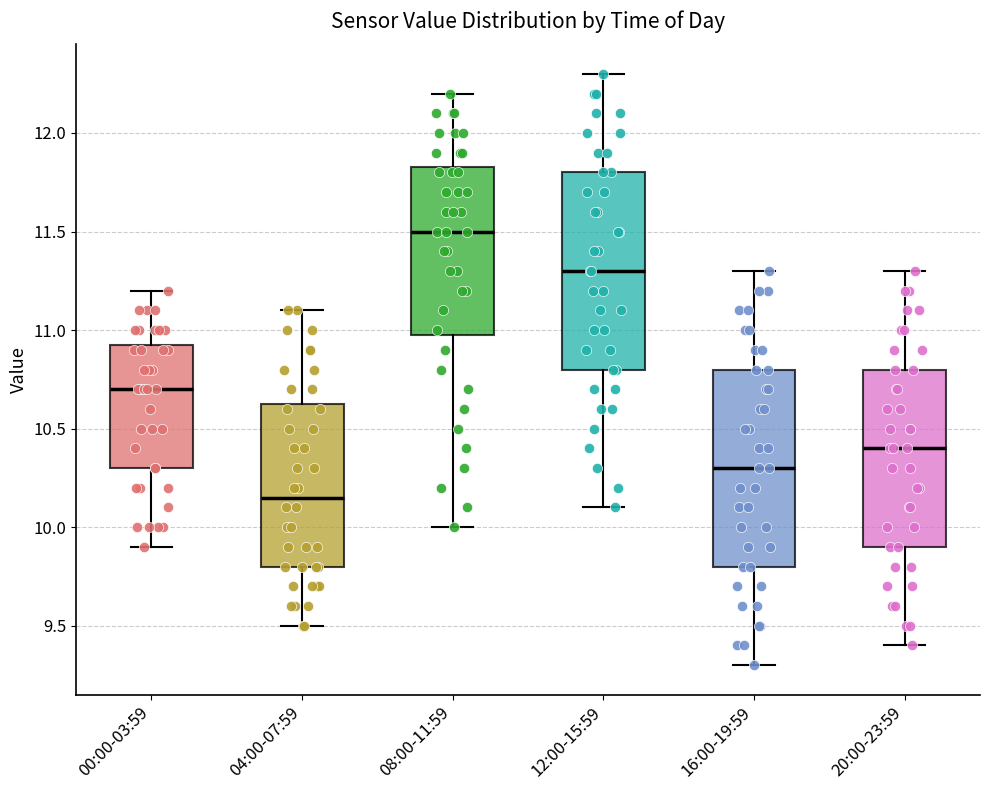

Reading left to right, read every box against the y-axis: the position of its median line, the range the box covers, and the ends of its whiskers. The values are not printed on the chart, so give them approximately, as read against the axis.

00:00-03:59: median 10.70, box 10.30 to 10.95, whiskers 9.90 to 11.20
04:00-07:59: median 10.15, box 9.80 to 10.65, whiskers 9.50 to 11.10
08:00-11:59: median 11.50, box 11.00 to 11.85, whiskers 10.00 to 12.20
12:00-15:59: median 11.30, box 10.80 to 11.80, whiskers 10.10 to 12.30
16:00-19:59: median 10.30, box 9.80 to 10.80, whiskers 9.30 to 11.30
20:00-23:59: median 10.40, box 9.90 to 10.80, whiskers 9.40 to 11.30